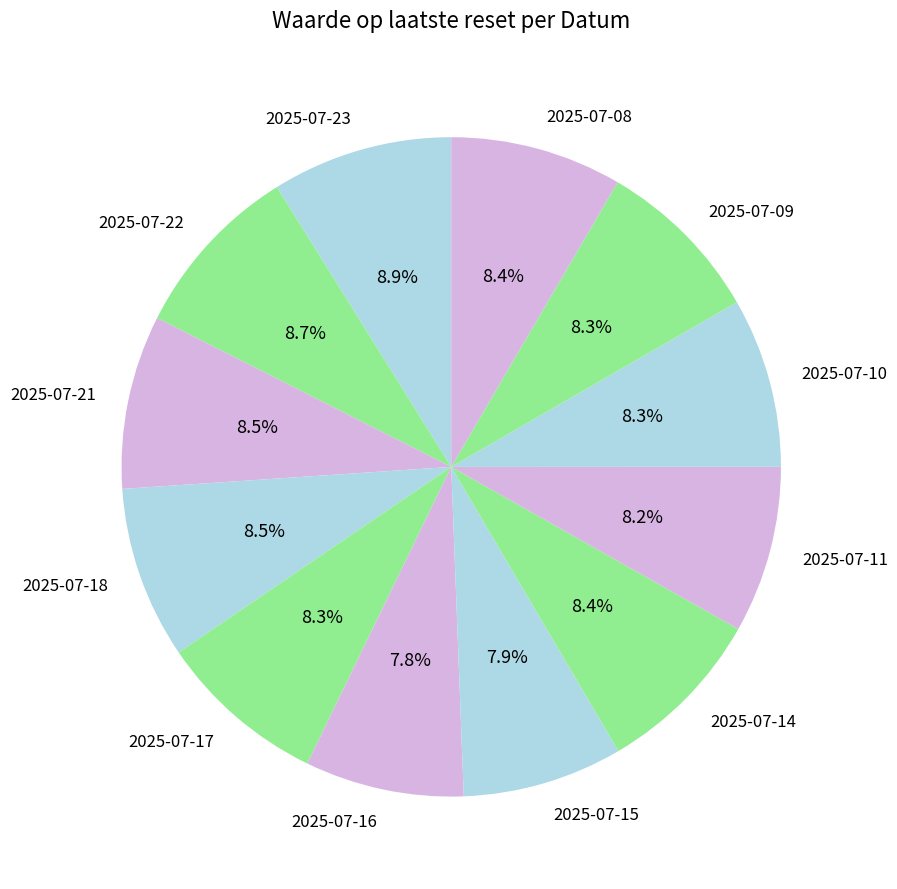

To the nearest percent, what is the difference between the largest and smallest slice percentages?

1%